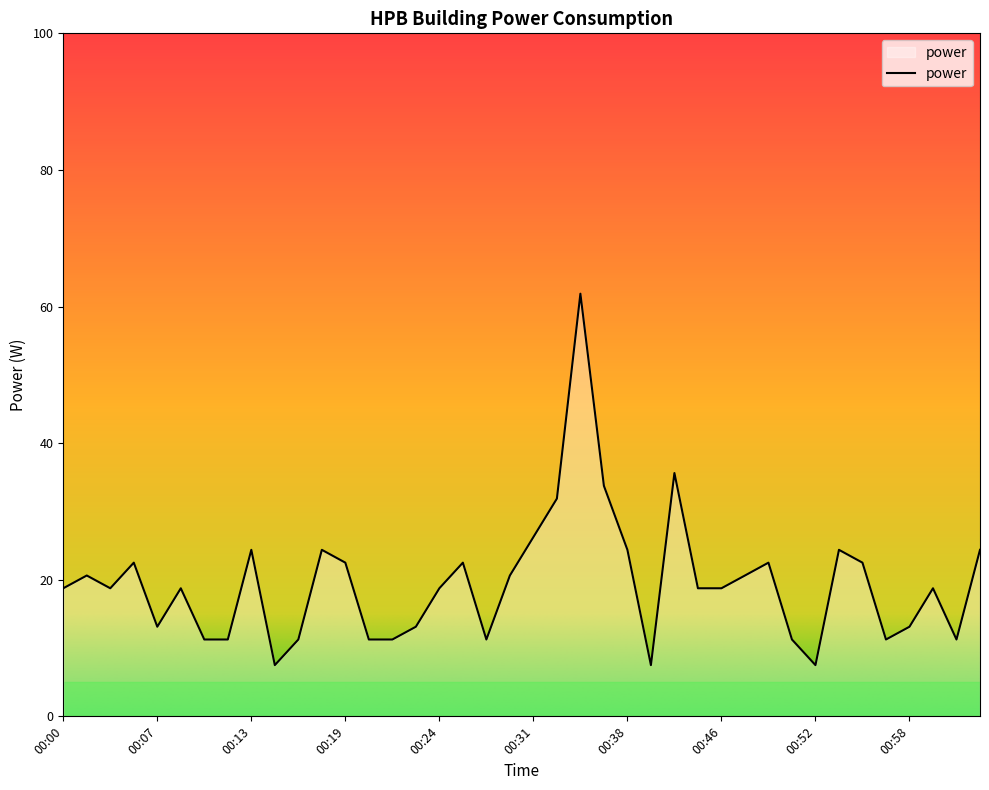

What is the difference between the maximum and minimum values?

54.4